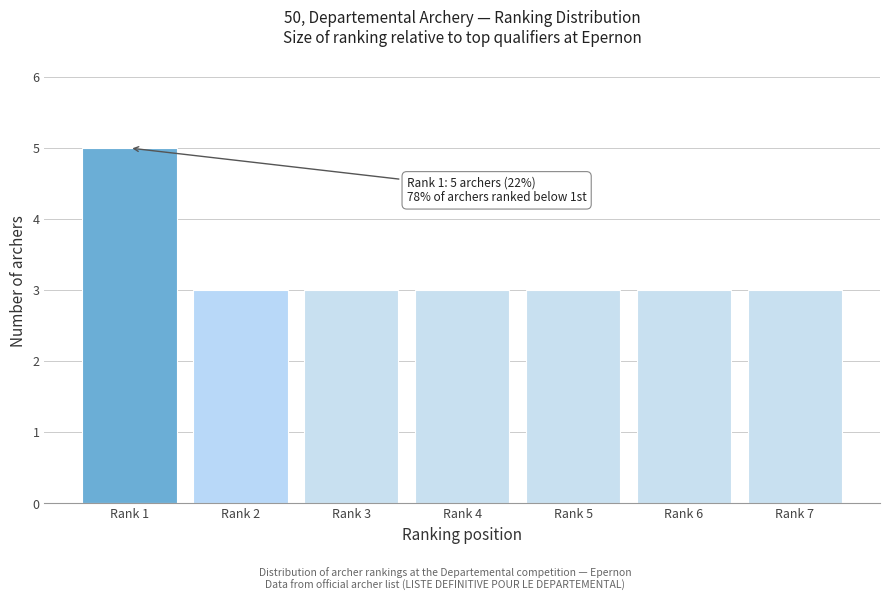

Reading right to left, what are all the values shown in this chart?

Rank 7=3	Rank 6=3	Rank 5=3	Rank 4=3	Rank 3=3	Rank 2=3	Rank 1=5